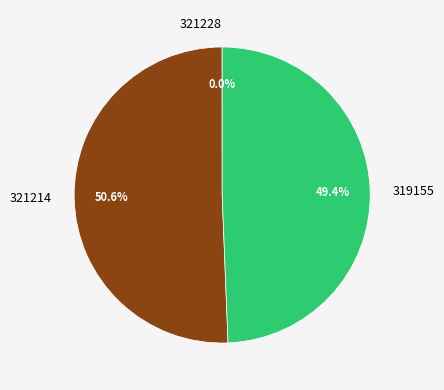

Combined, what portion of the pie is 321214 and 319155?

100.0%